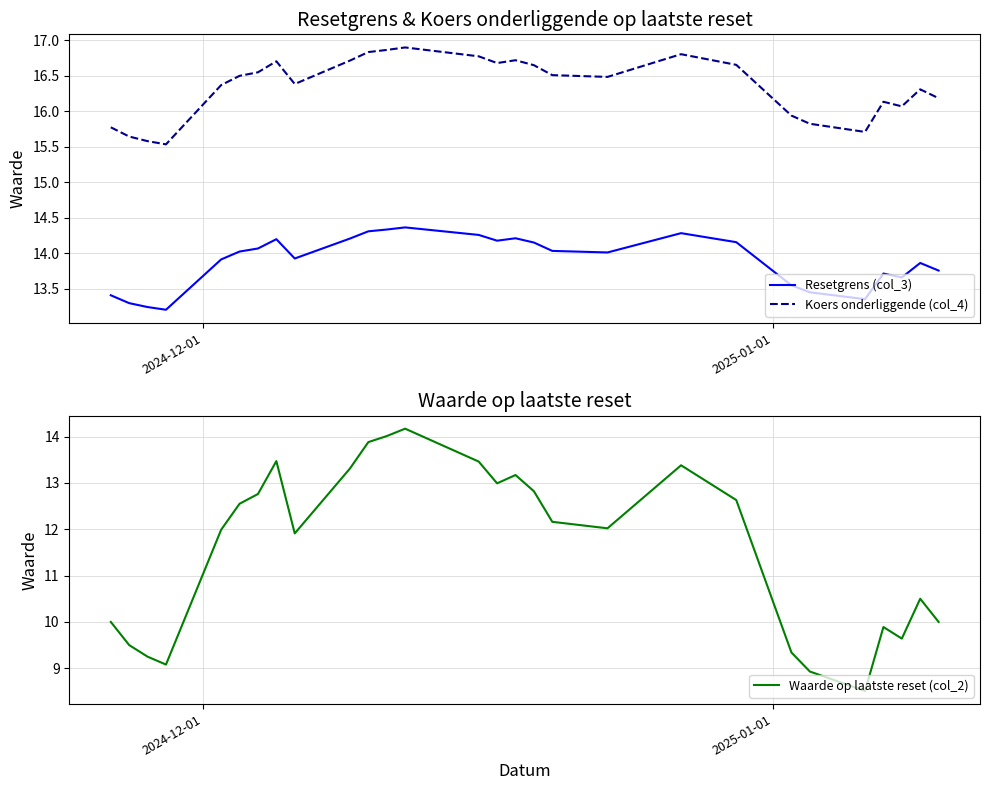

Which series has the largest total across all categories?

Koers onderliggende (col_4)